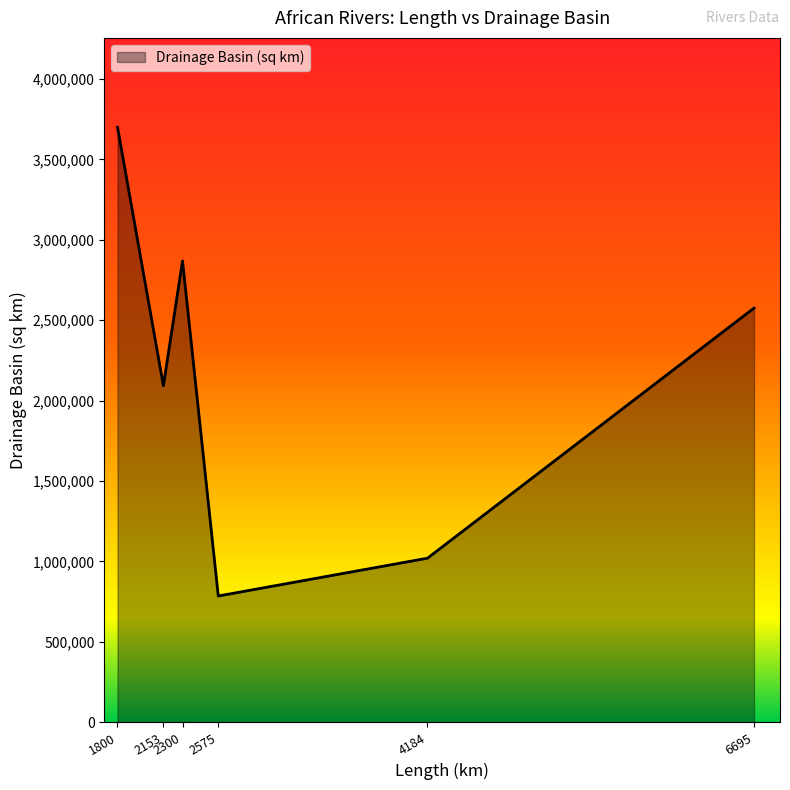

What is the minimum value shown in the chart?

785000